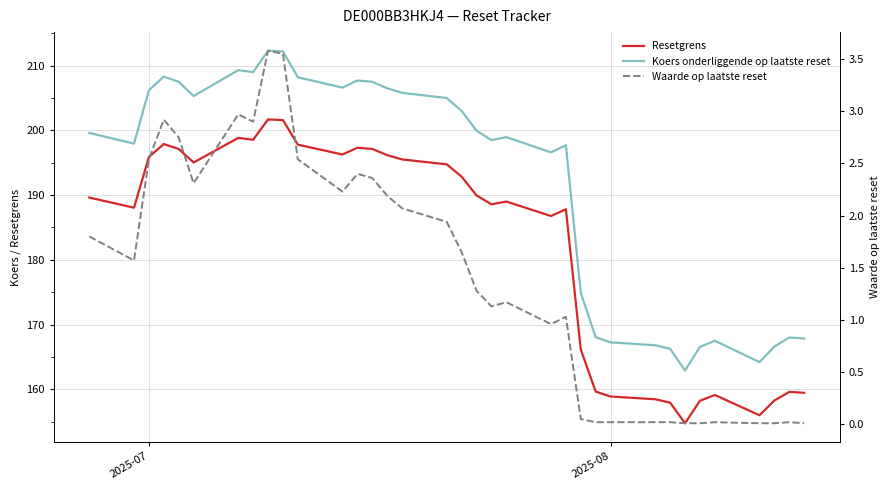

Does the chart have visible grid lines?

Yes